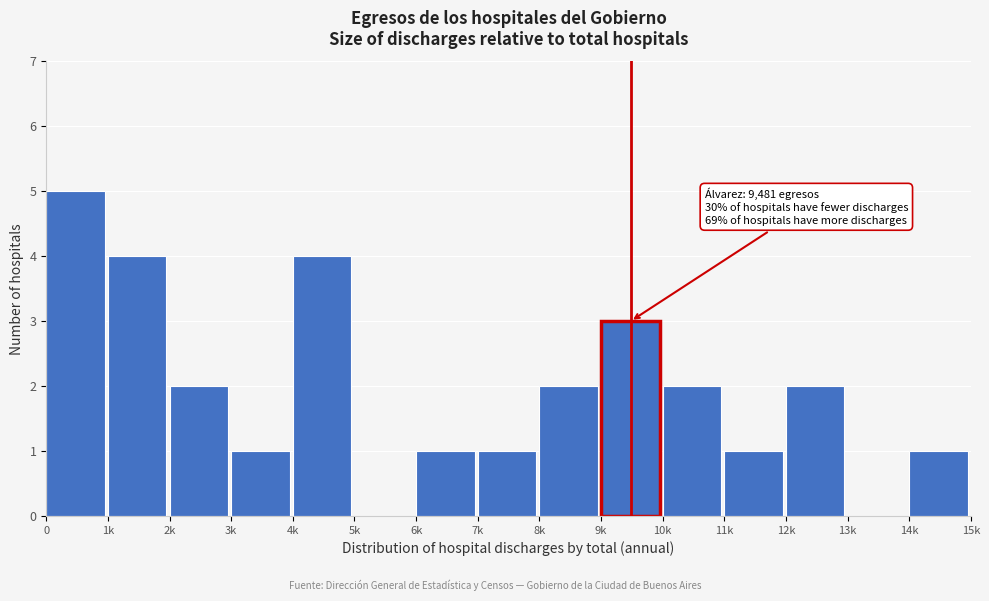

Reading left to right, what are all the values shown in this chart?

0=5	1k=4	2k=2	3k=1	4k=4	5k=0	6k=1	7k=1	8k=2	9k=3	10k=2	11k=1	12k=2	13k=0	14k=1